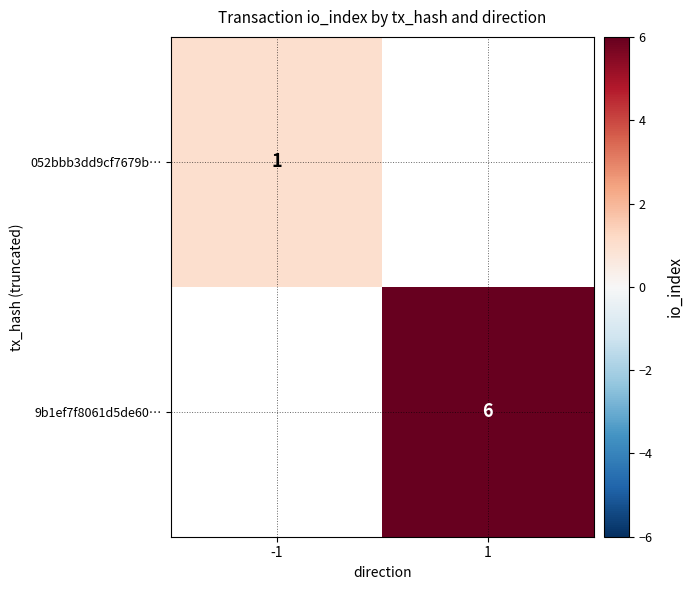

True or false: 052bbb3dd9cf7679b… has a value of 1.7 at -1.

False